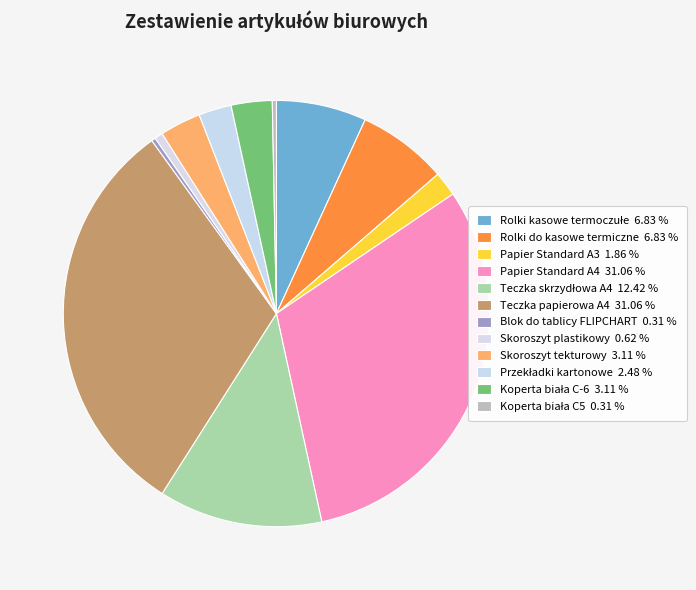

What is the ratio of the value at Papier Standard A4 to the value at Papier Standard A3?

16.7